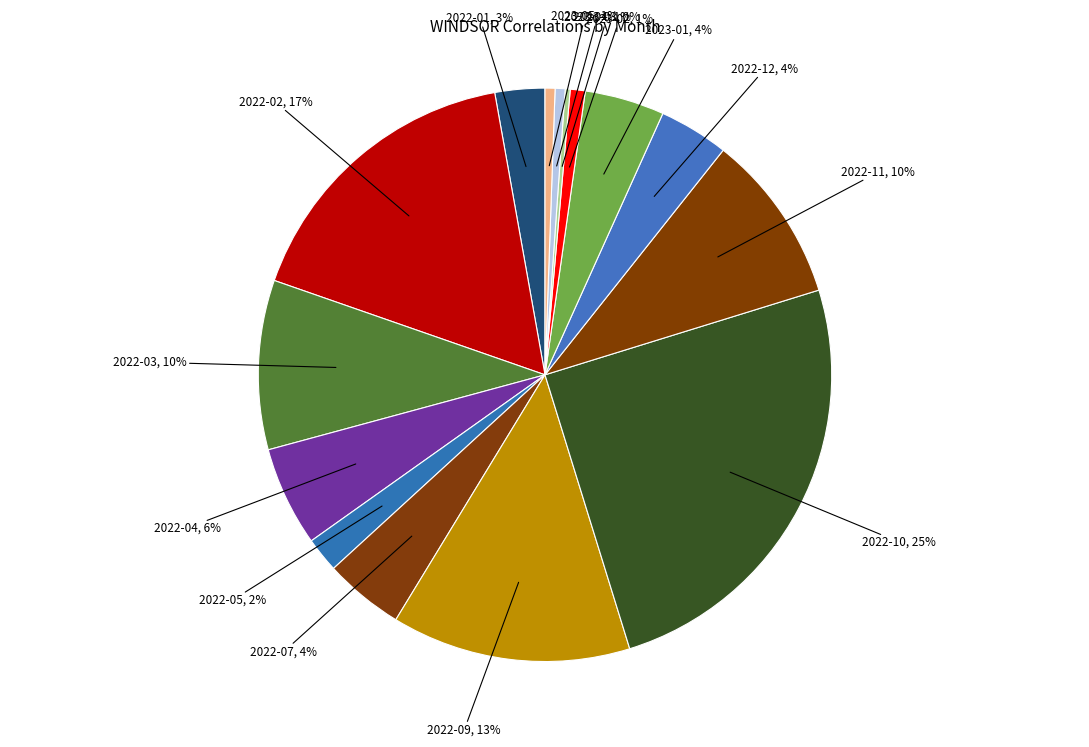

Which has a higher value, 2022-09, 13% or 2022-03, 10%?

2022-09, 13%